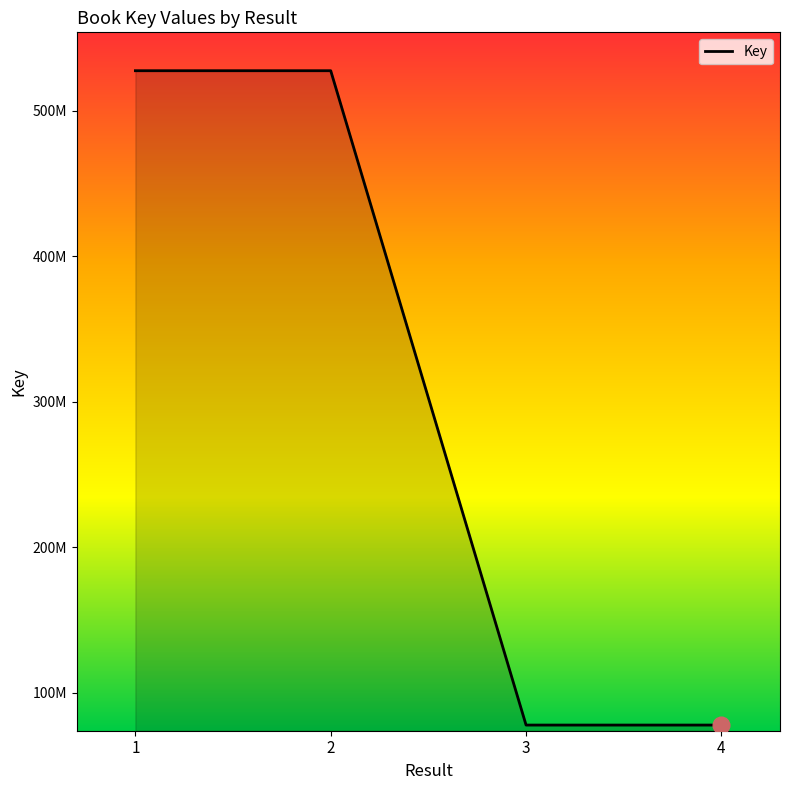

Does the chart have visible grid lines?

No